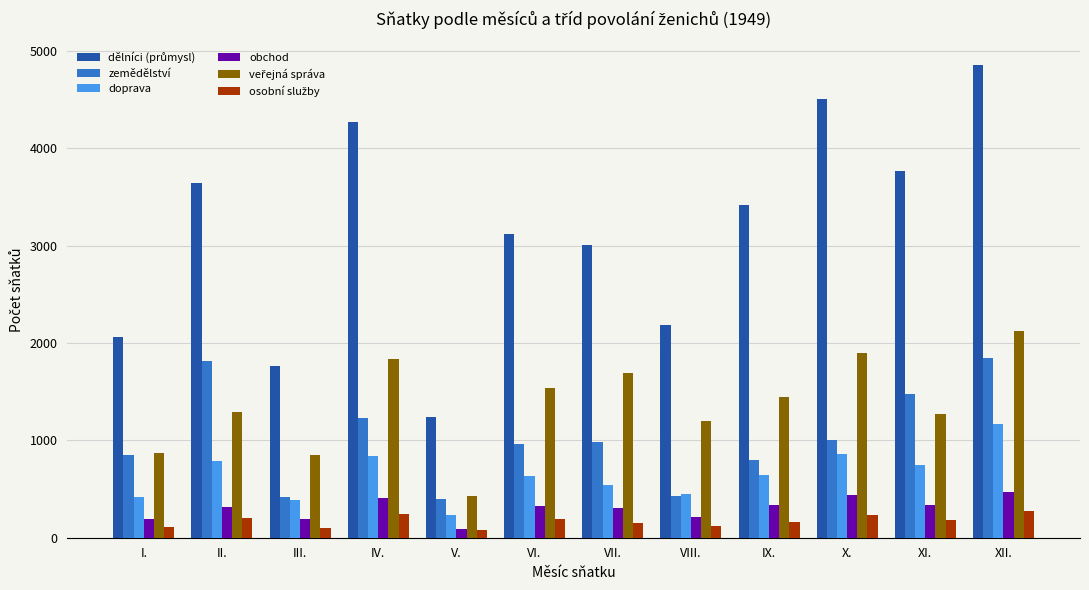

What is the greatest value displayed?

4855